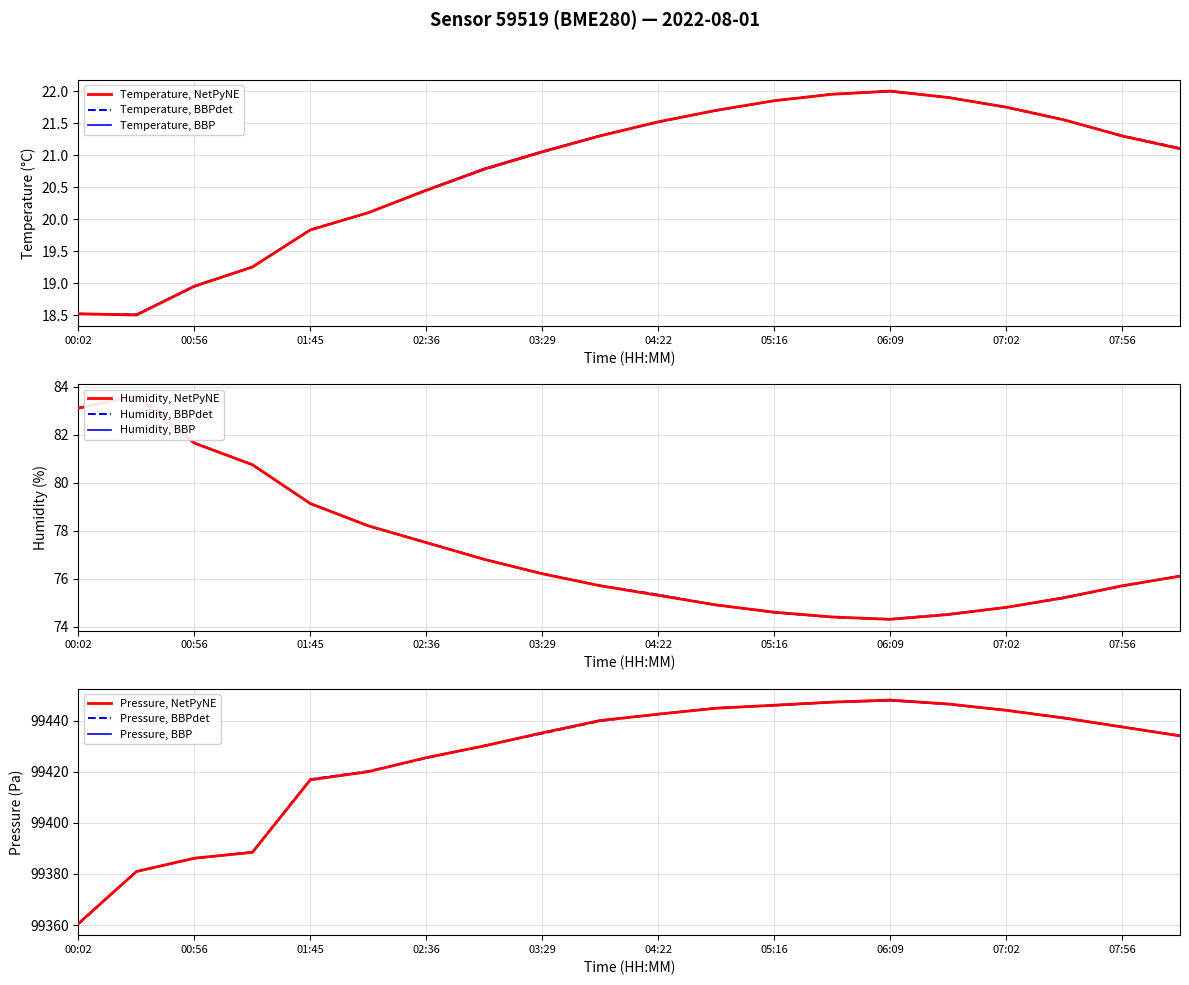

Is it true that pressure equals 99381.0 at 00:29?

True